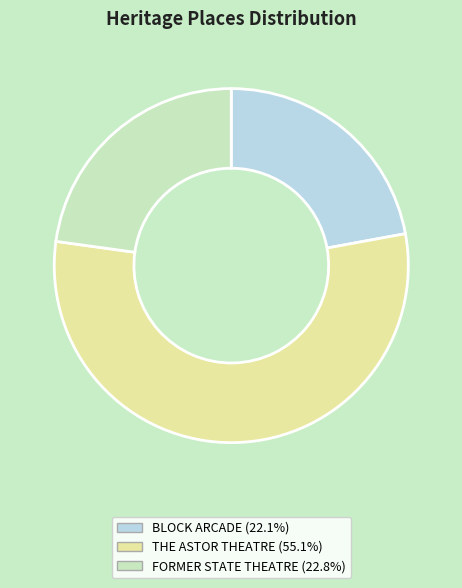

Is the sum of THE ASTOR THEATRE and FORMER STATE THEATRE greater than half?

Yes